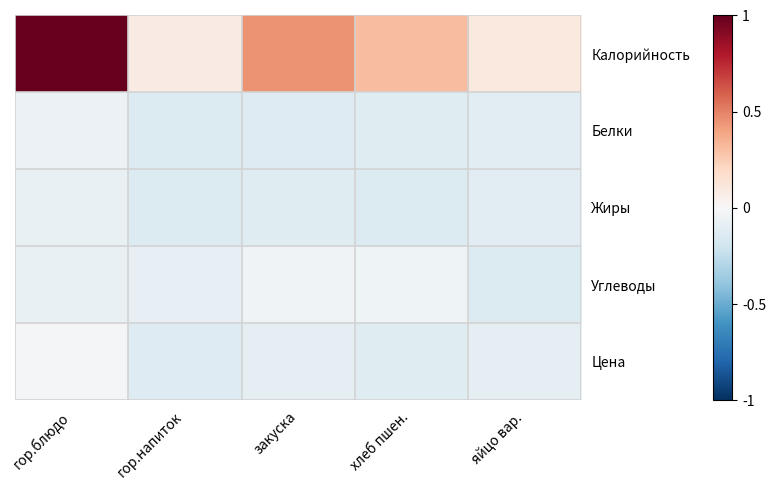

What is the spread (max minus min) of values at яйцо вар.?

0.2